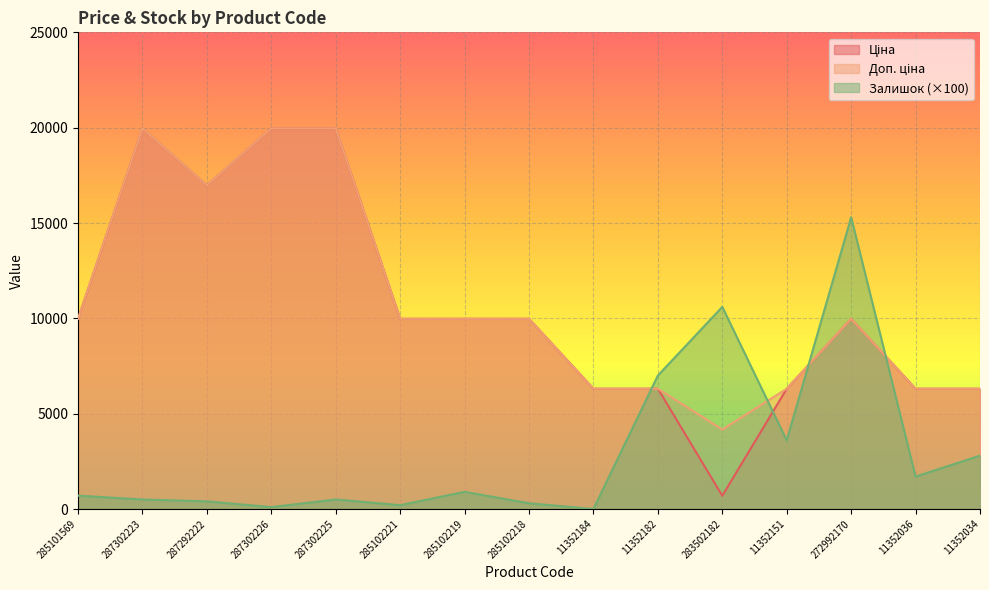

List the labels in order of Доп. ціна value, largest first.

287302223, 287302226, 287302225, 287292222, 285101569, 285102221, 285102219, 285102218, 272992170, 11352184, 11352182, 11352151, 11352036, 11352034, 283502182